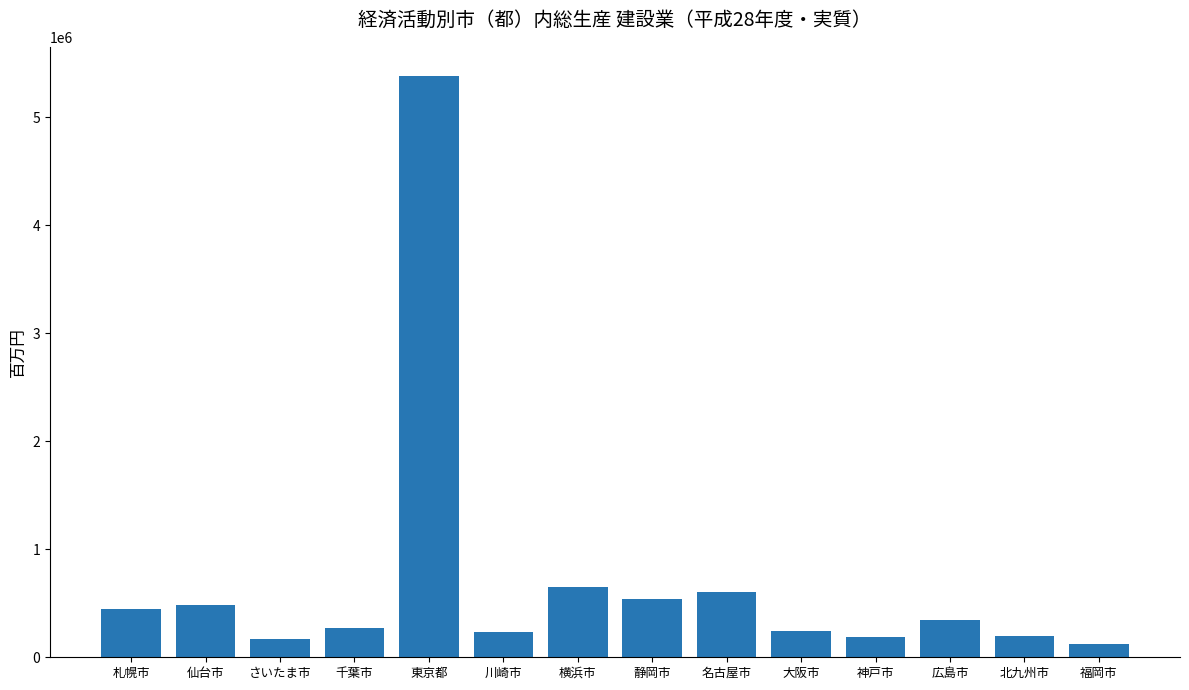

Which category has the highest value across all series?

東京都